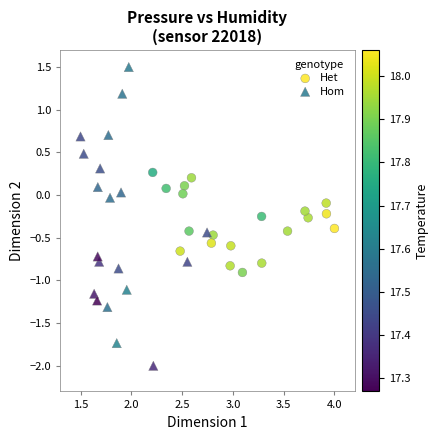

Which series reaches the maximum Y coordinate?

Hom